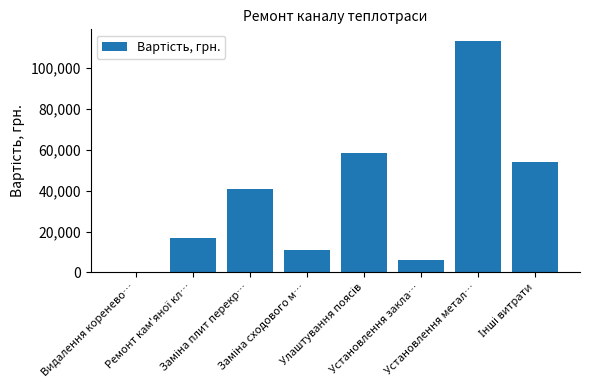

What is the maximum value shown in the chart?

113416.1